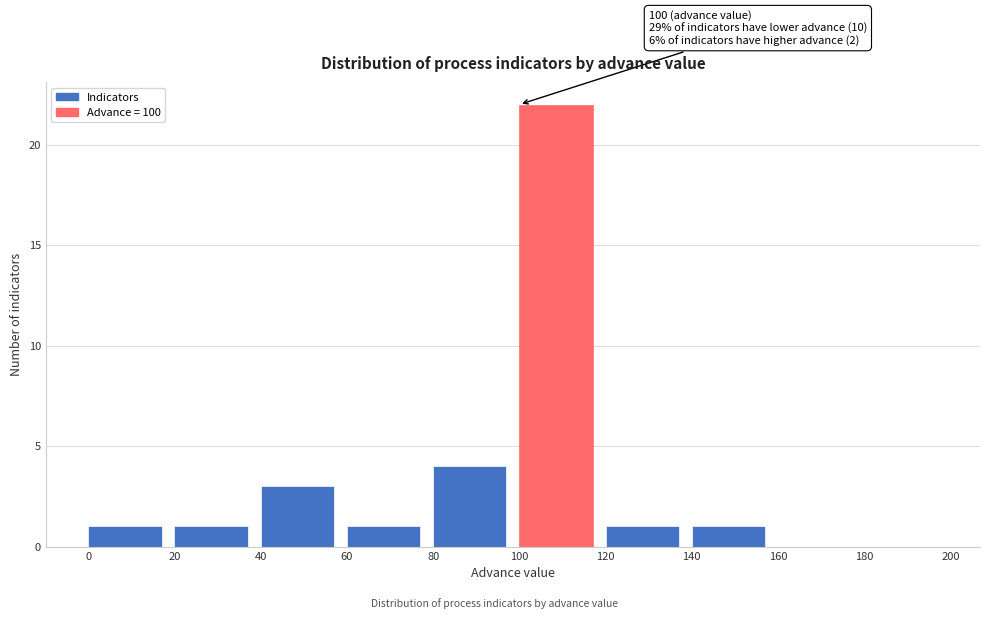

Over which range of the x-axis is the bar tallest?

100 to 120